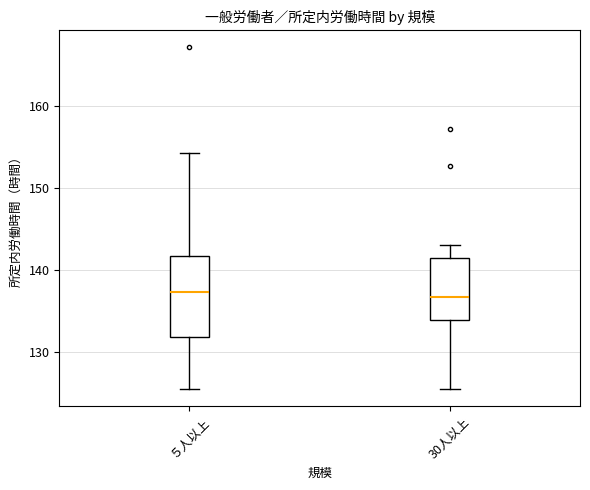

Reading left to right, transcribe this box plot: for each box, give where its median line is, the range the box spans, and where its two whiskers end, as read against the y-axis. The values are not printed on the chart, so give them approximately, as read against the axis.

５人以上: median 137, box 132 to 142, whiskers 126 to 154
30人以上: median 137, box 134 to 141, whiskers 126 to 143